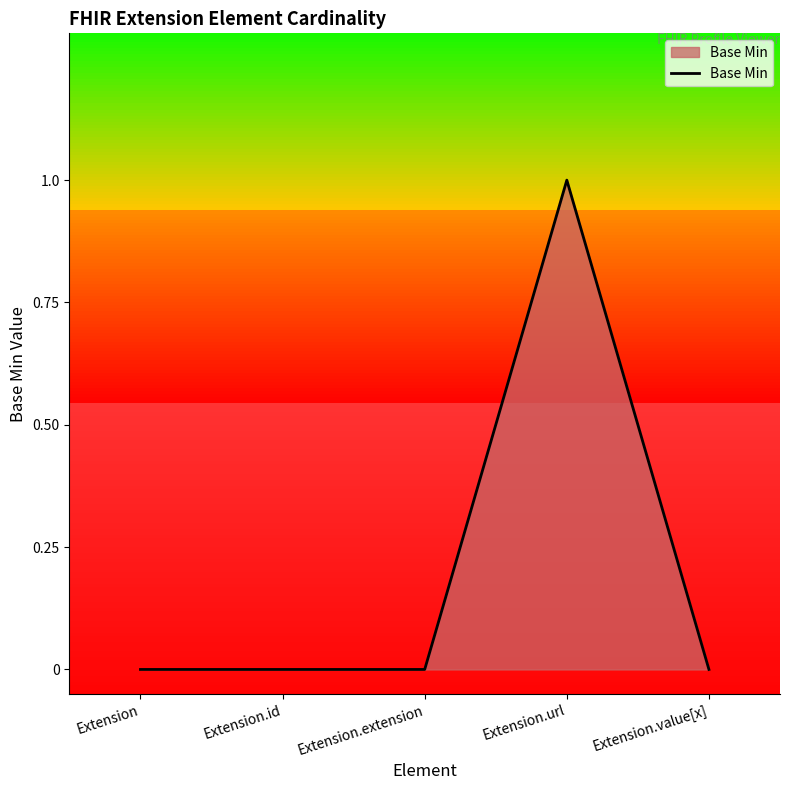

Reading left to right, what are all the values shown in this chart?

0	0	0	1	0